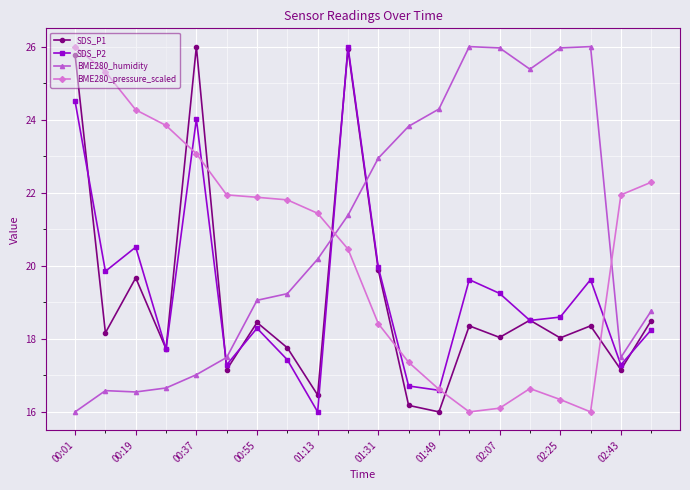

What is the value of the BME280_pressure_scaled point at the 17th from the left?

16.3